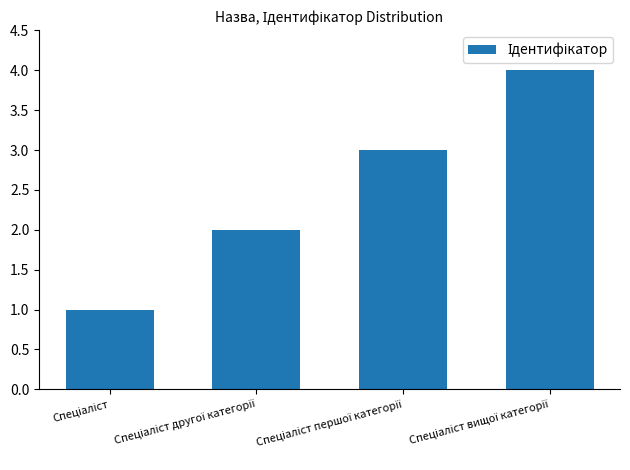

What is the difference between the maximum and minimum values?

3